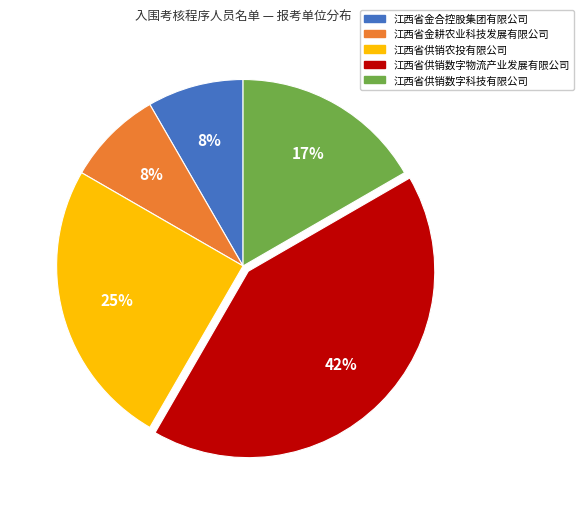

Is the sum of 江西省金耕农业科技发展有限公司 and 江西省供销数字科技有限公司 greater than half?

No